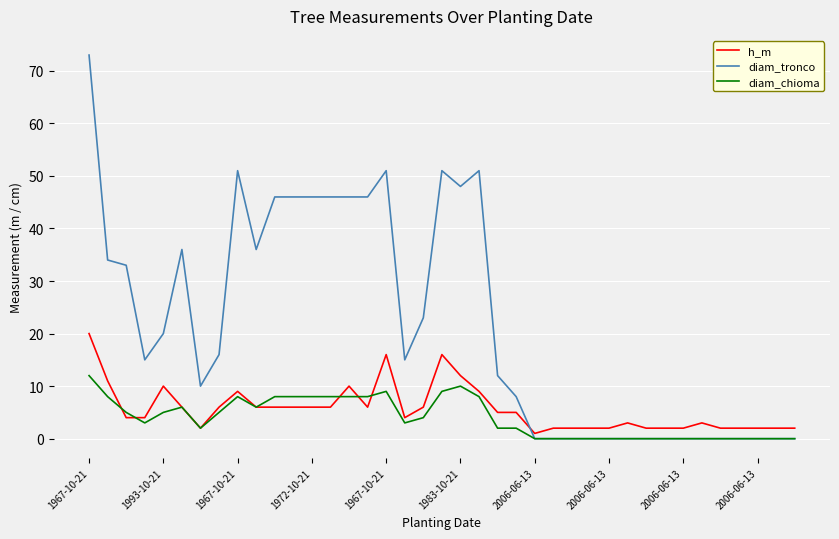

True or false: diam_tronco and h_m intersect in this chart.

True